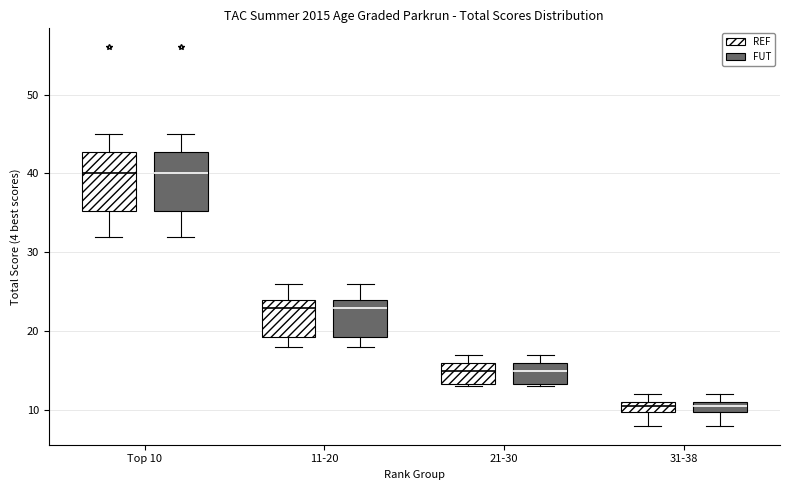

Where does the lower whisker of the box for Top 10 (FUT) end on the y-axis? The values are not printed on the chart, so give them approximately, as read against the axis.

32